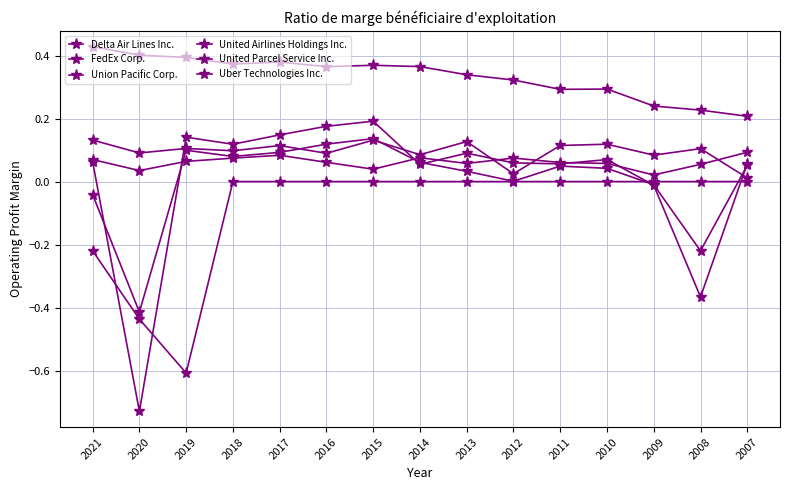

Which label corresponds to the smallest value in the chart?

2020